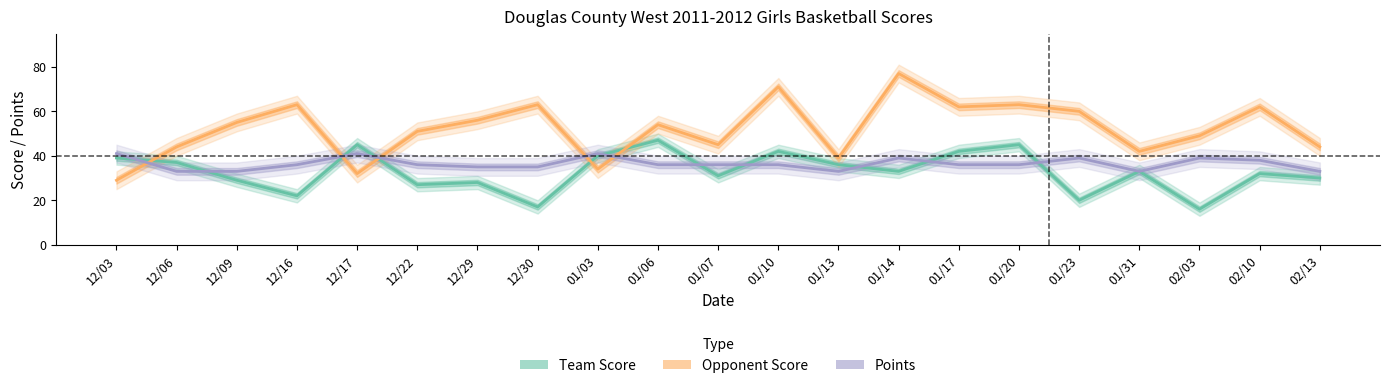

Reading left to right, transcribe all the data shown in this chart.

score: 39	37	29	22	45	27	28	17	40	47	31	42	36	33	42	45	20	33	16	32	30
opp_score: 29	44	55	63	32	51	56	63	34	54	45	71	39	77	62	63	60	42	49	62	44
points: 41	33	33	36	41	36	35	35	41	36	36	36	33	39	36	36	39	33	39	38	33